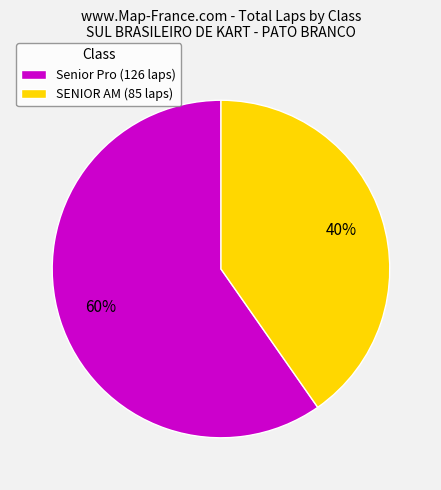

Does Senior Pro (126 laps) represent more than half of the total?

Yes